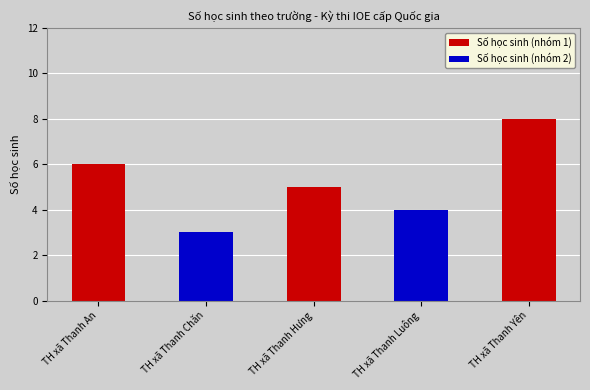

Are the bars horizontal?

No